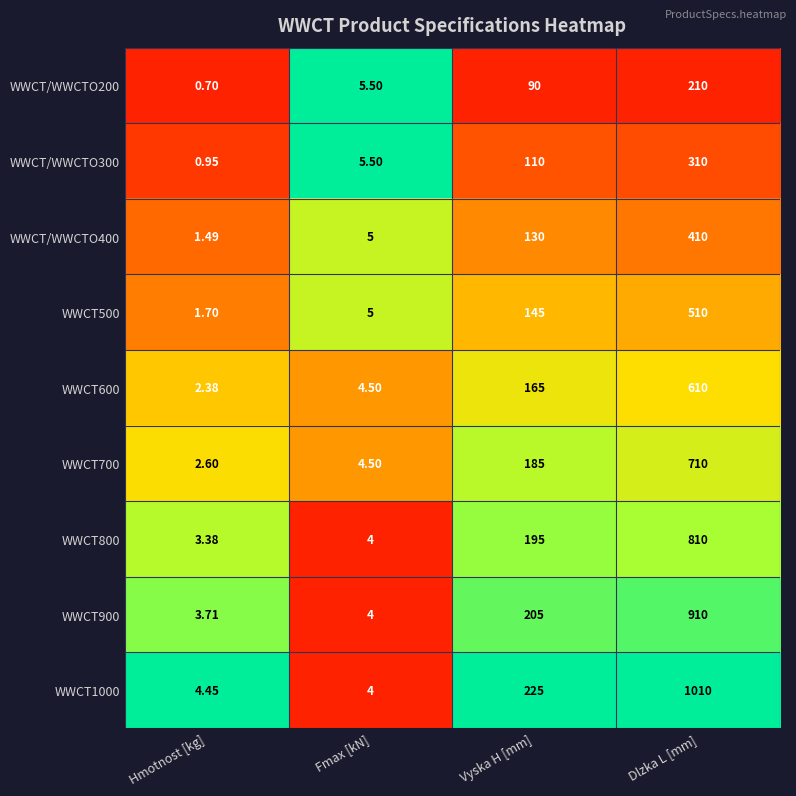

Which category has the highest value across all series?

Dlzka L [mm]